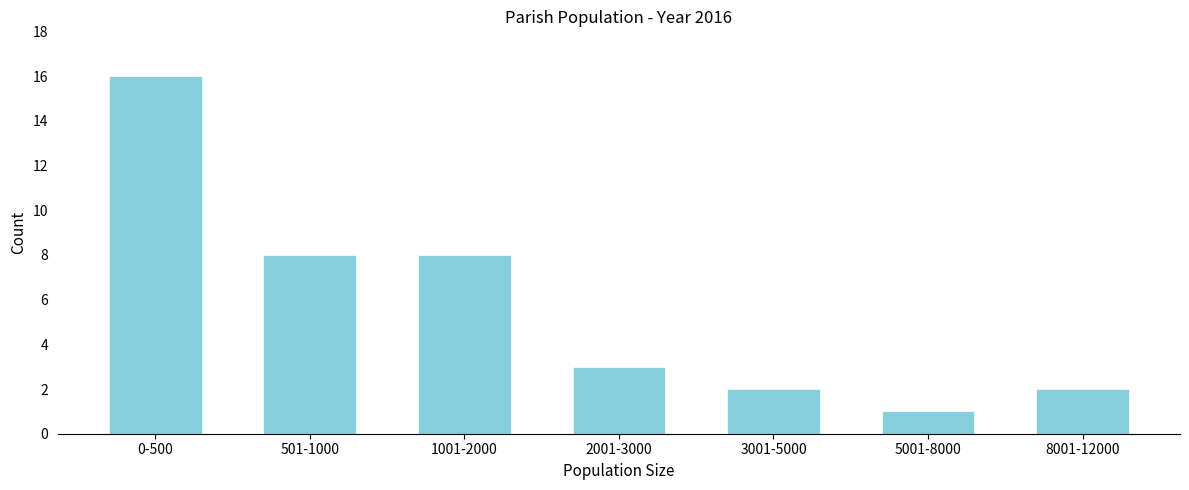

Reading right to left, list all the values displayed in this chart.

2	1	2	3	8	8	16